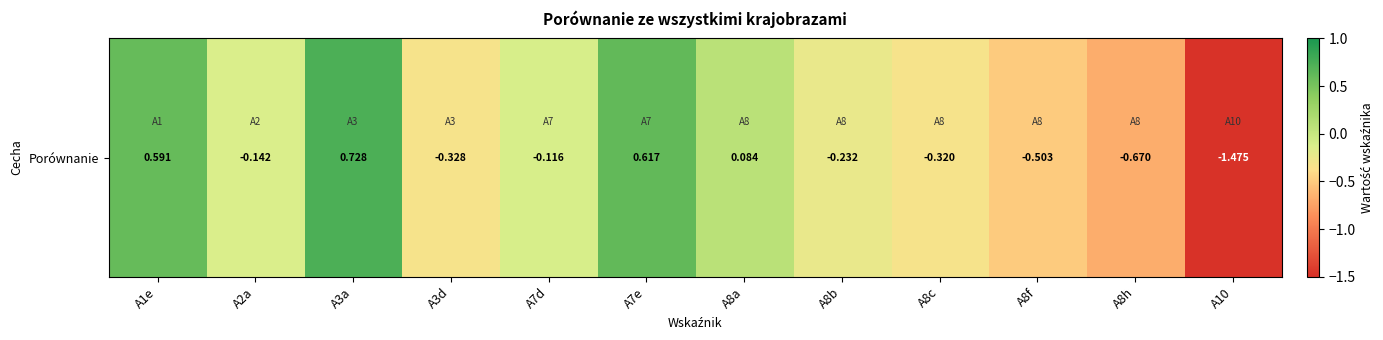

At which label does the data first exceed 0?

A1e